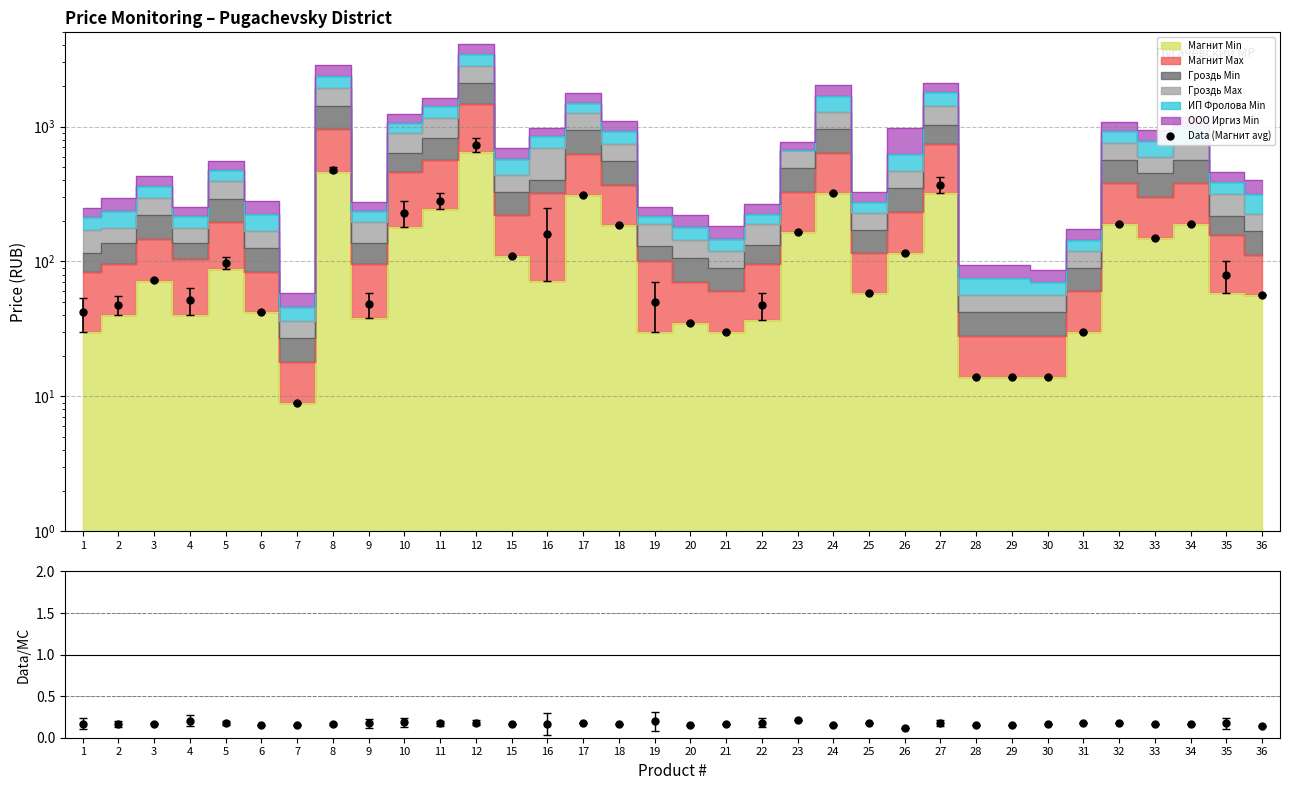

Rank the categories by Data/MC value from highest to lowest.

23, 4, 19, 10, 22, 12, 17, 25, 5, 27, 32, 9, 11, 31, 35, 3, 1, 18, 8, 21, 16, 30, 34, 2, 33, 15, 20, 24, 7, 6, 28, 29, 36, 26